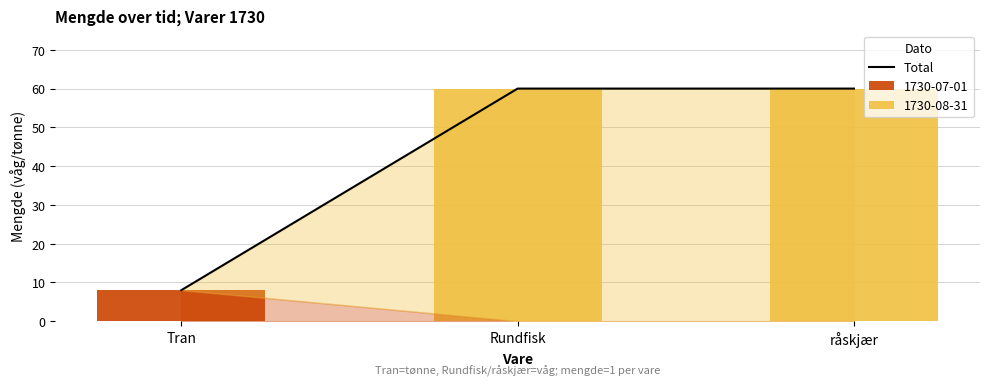

The value at Rundfisk is 35. True or false?

False